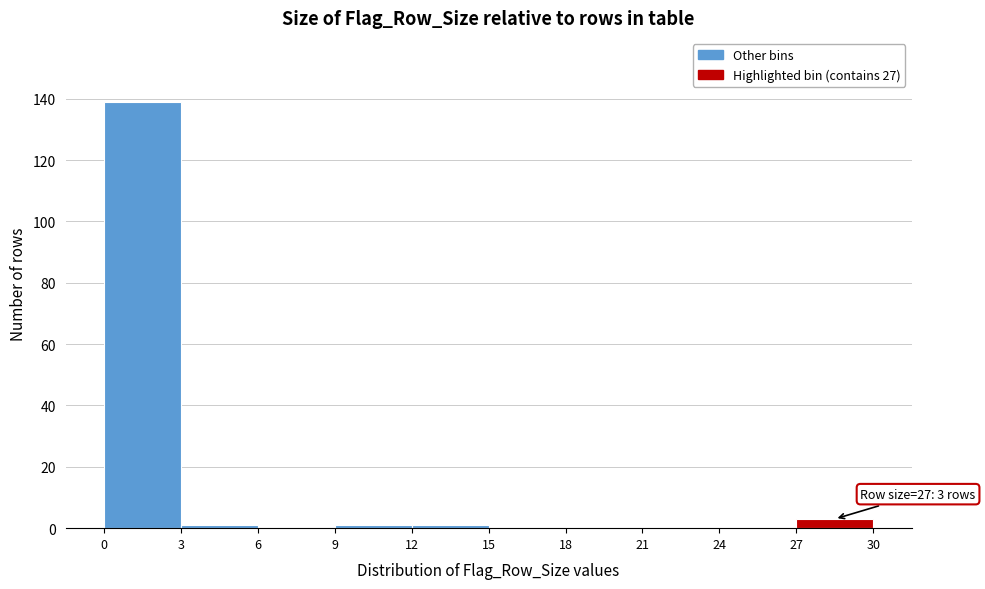

Over which range of the x-axis is the bar tallest?

0 to 3